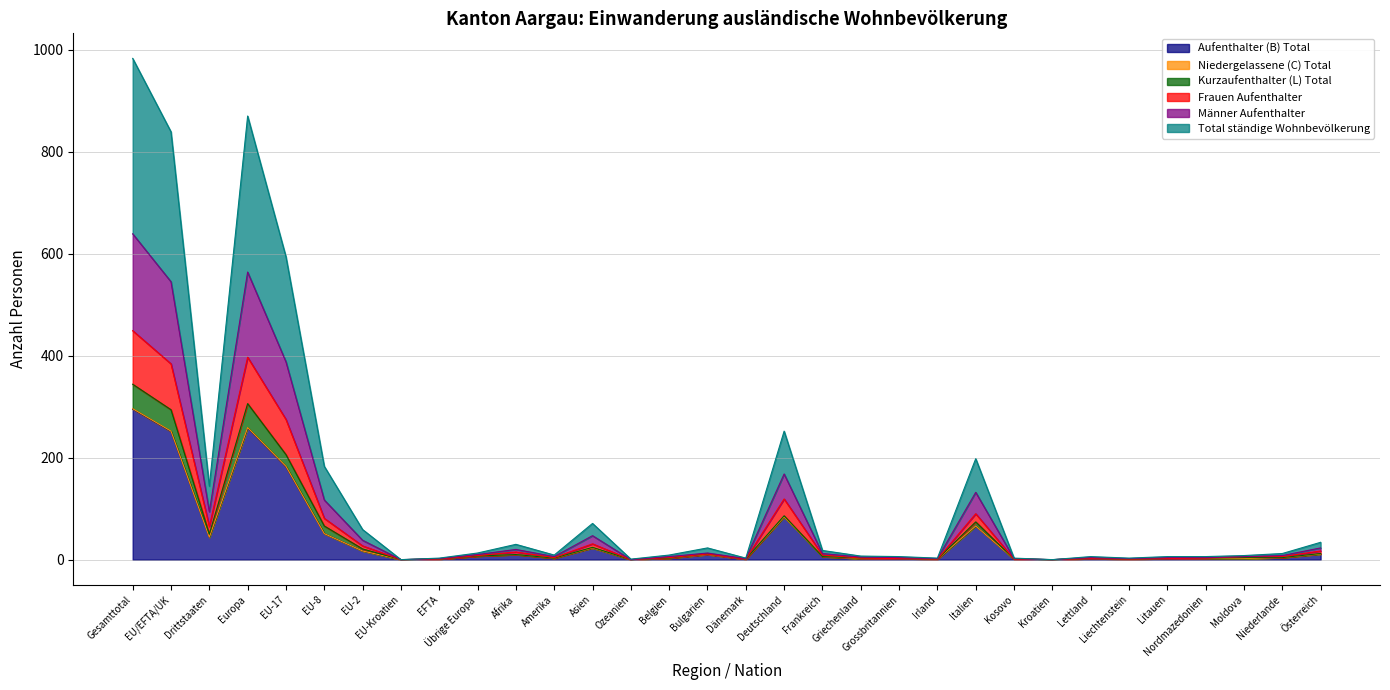

Does the chart display data point markers on the line(s)?

No